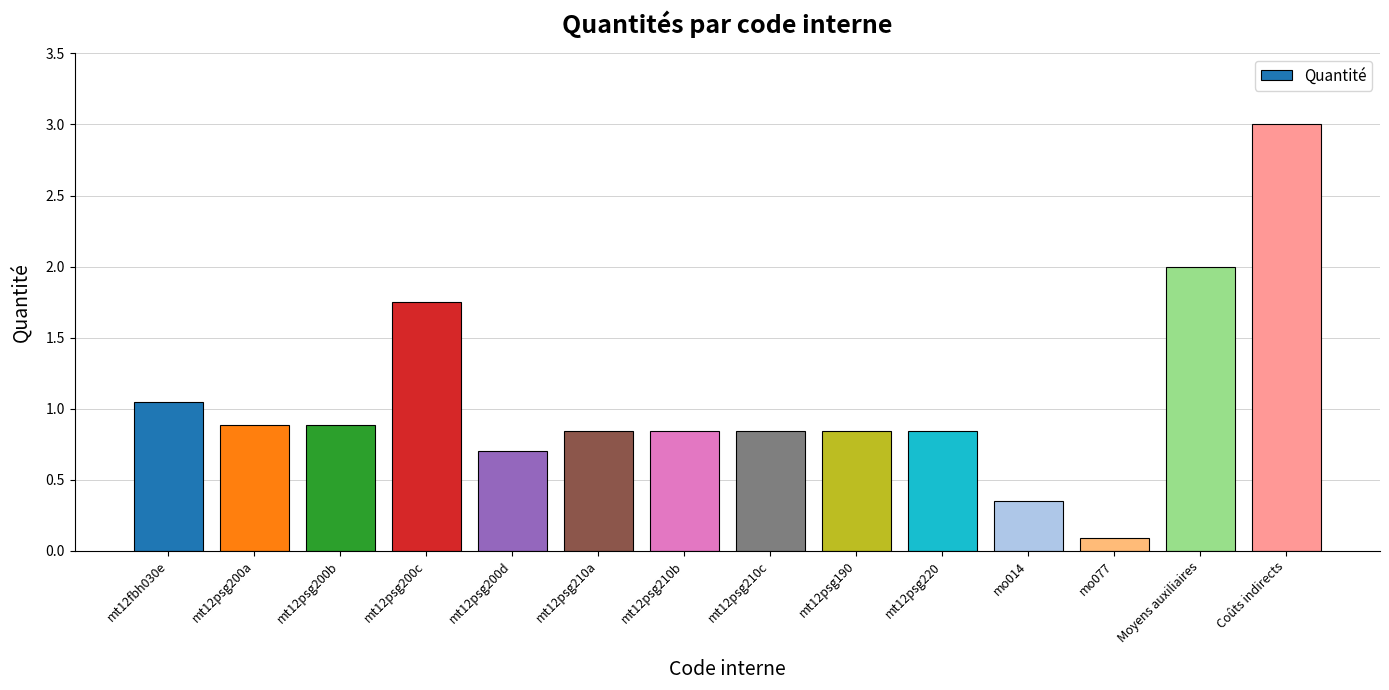

Between mo014 and mo077, which is larger?

mo014